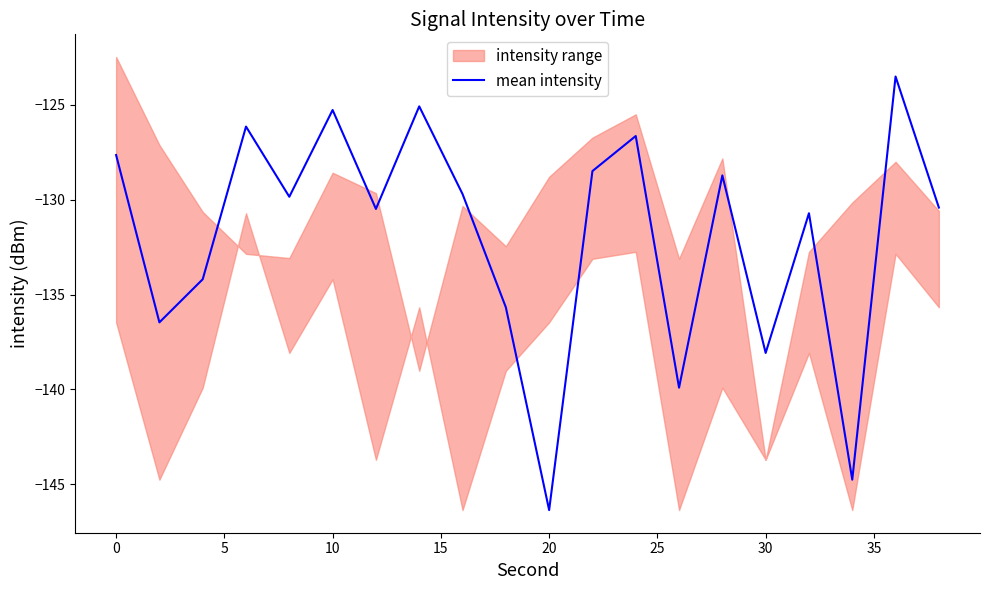

What is the minimum value for mean intensity?

-146.4